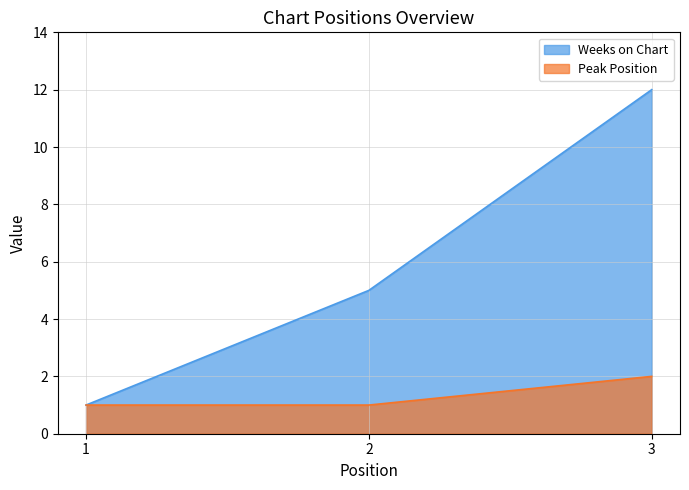

At how many categories does at least one series exceed 4?

2